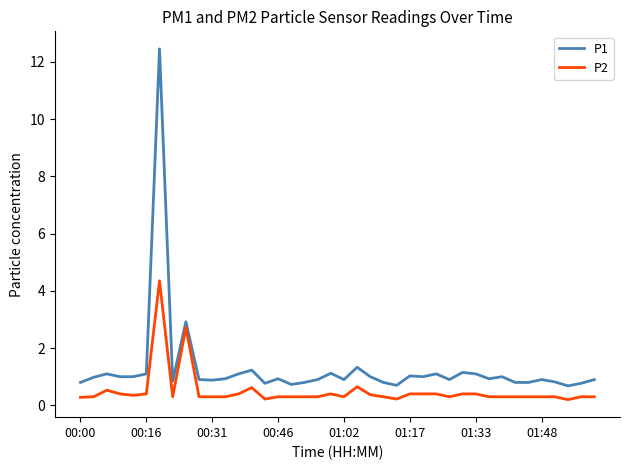

Which series has the largest range (max minus min)?

P1